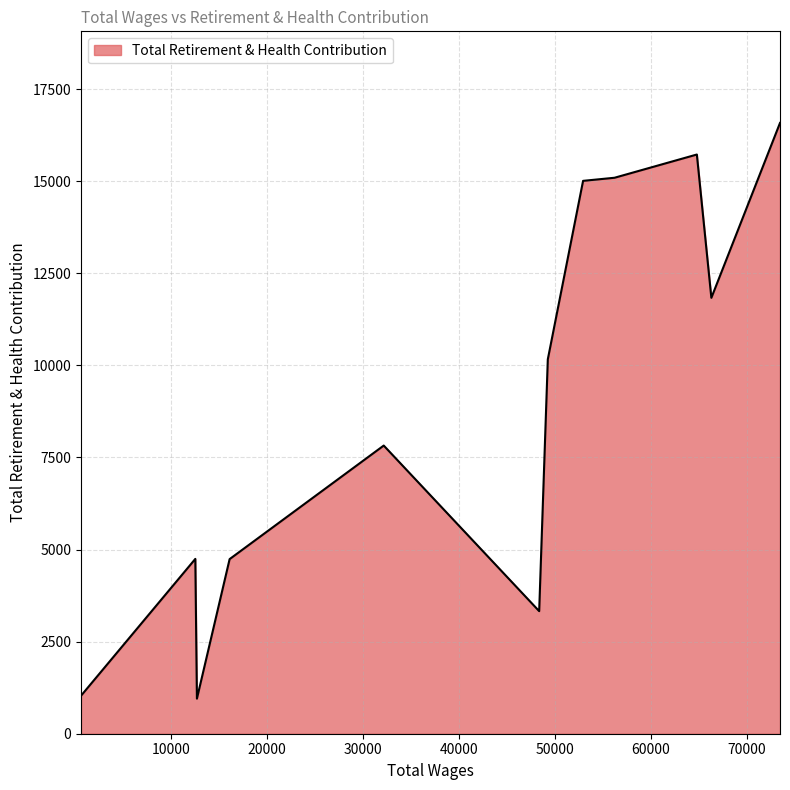

What is the difference between the maximum and minimum values?

15630